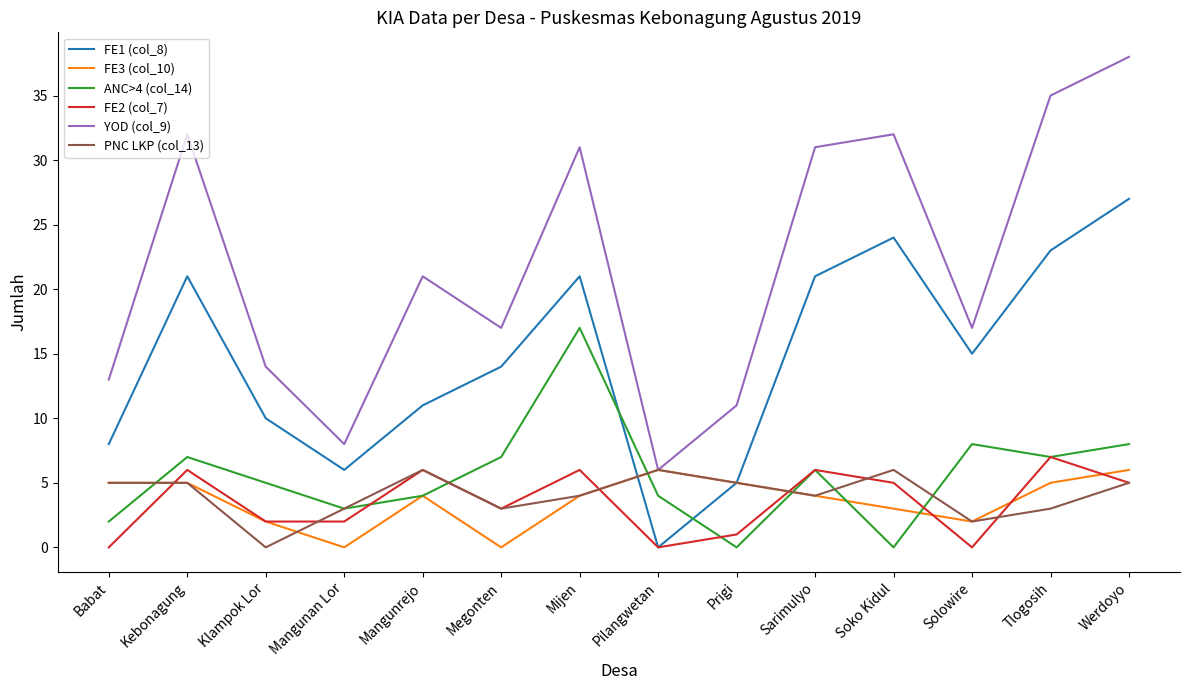

At which label does YOD (col_9) first exceed 21?

Kebonagung